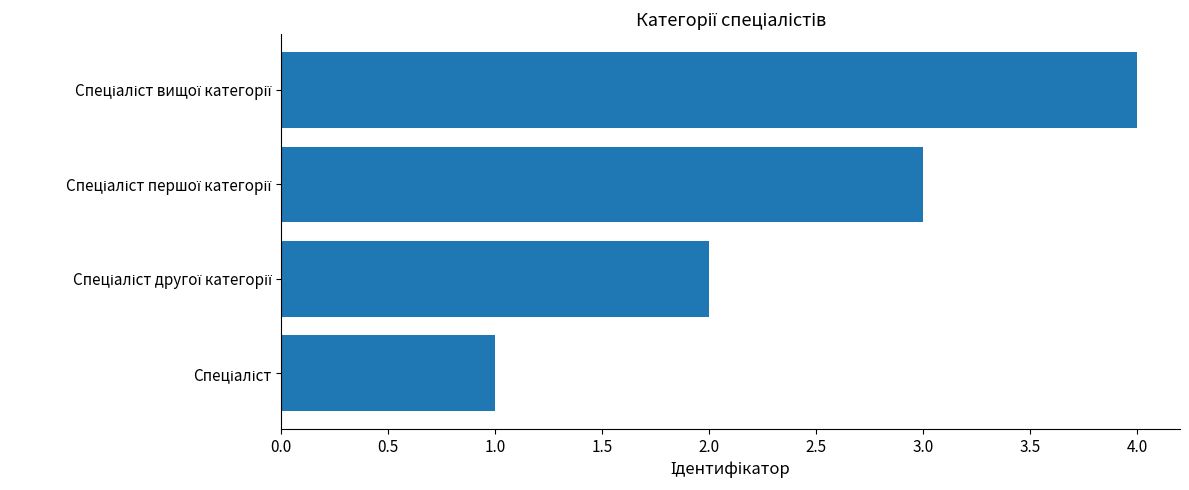

What is the difference between the maximum and minimum values?

3